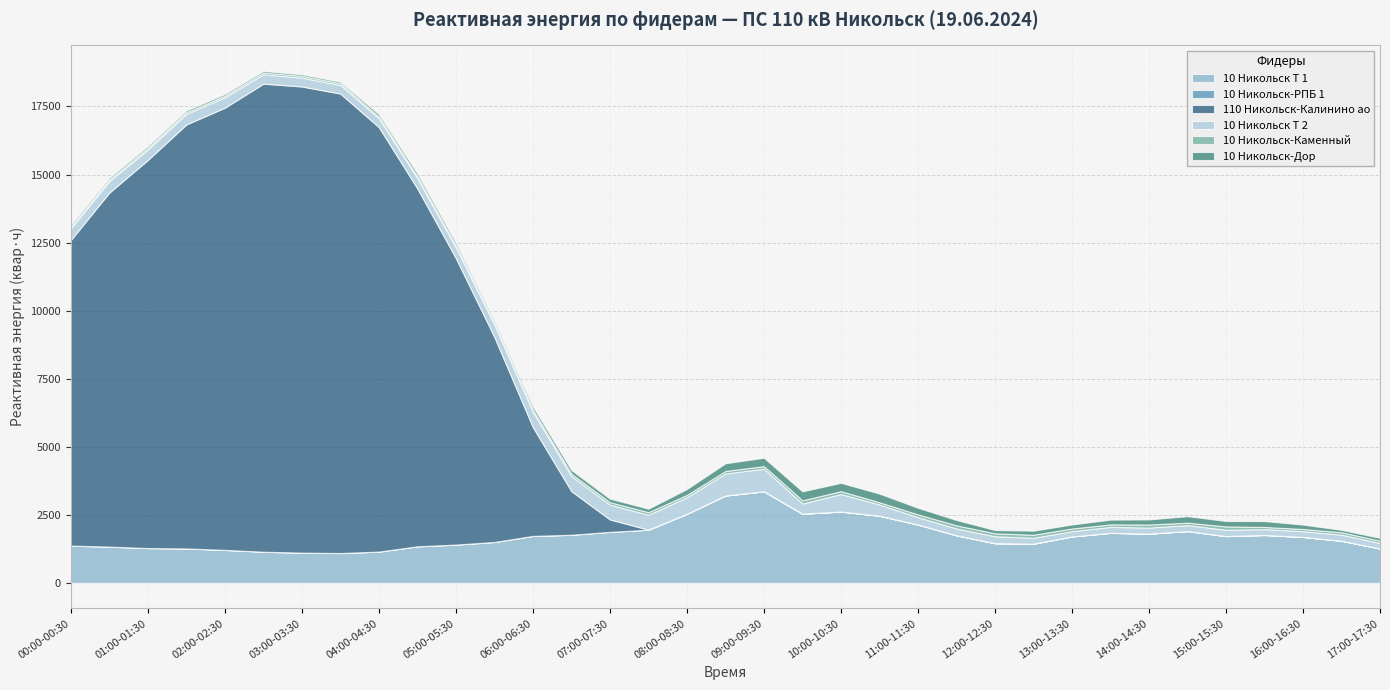

Which series changed the most between 04:00-04:30 and 11:30-12:00?

110 Никольск-Калинино ао